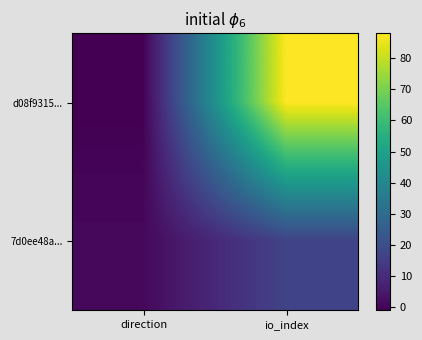

Reading left to right, extract all data points from this chart.

d08f9315...: direction=-1	io_index=88
7d0ee48a...: direction=1	io_index=17